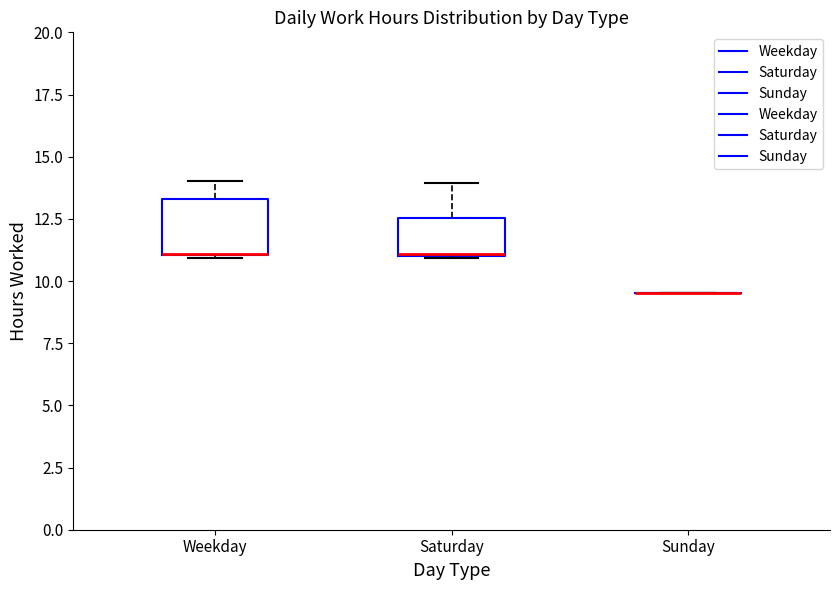

Where is the lower edge of the box for Weekday on the y-axis? The values are not printed on the chart, so give them approximately, as read against the axis.

11.0